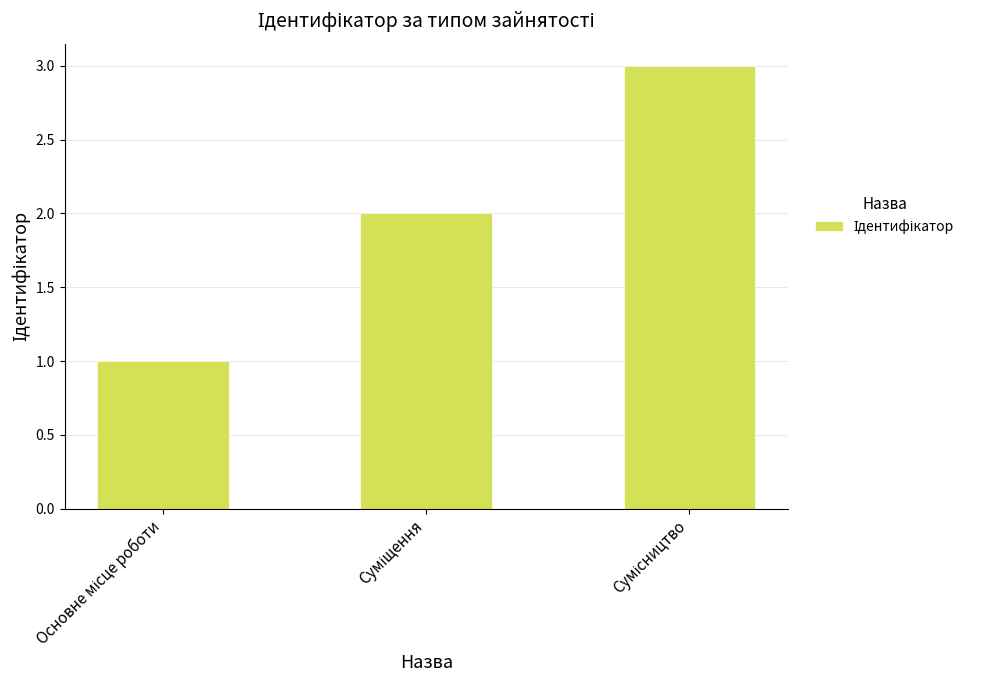

What is the maximum value shown in the chart?

3